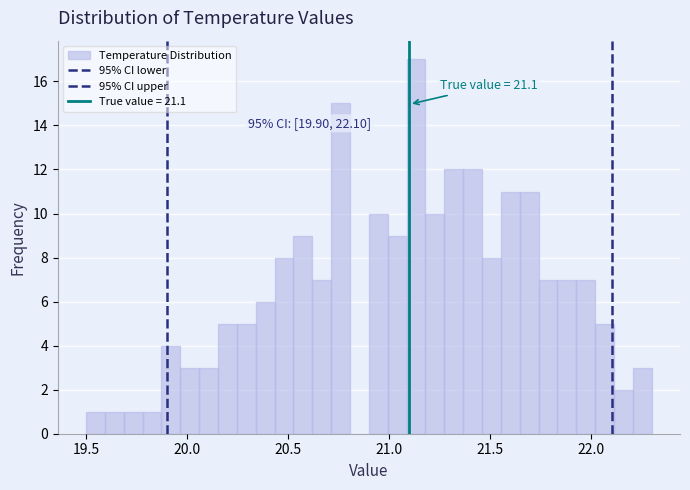

Around what value on the x-axis is the tallest bar? Give the approximate position of its centre, as read against the axis.

21.15